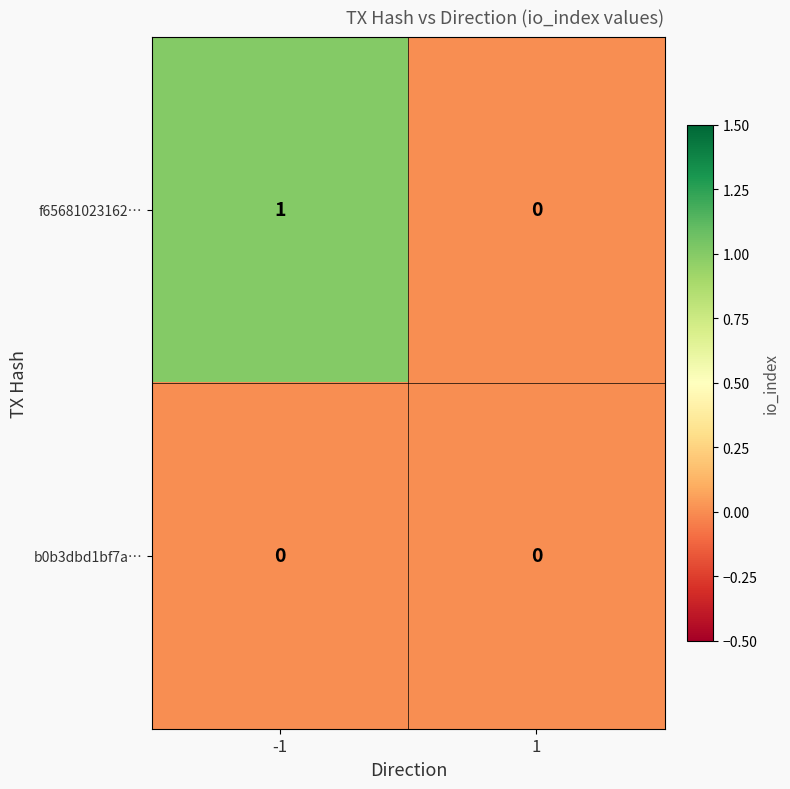

Which series has the largest total across all categories?

f65681023162…